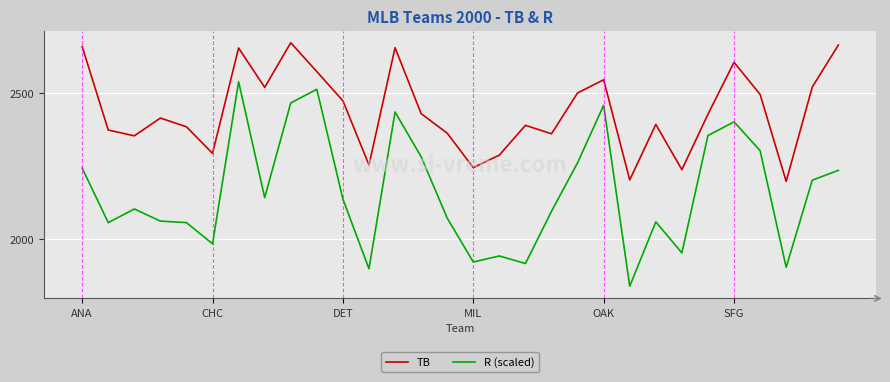

What is the maximum value shown in the chart?

2672.0